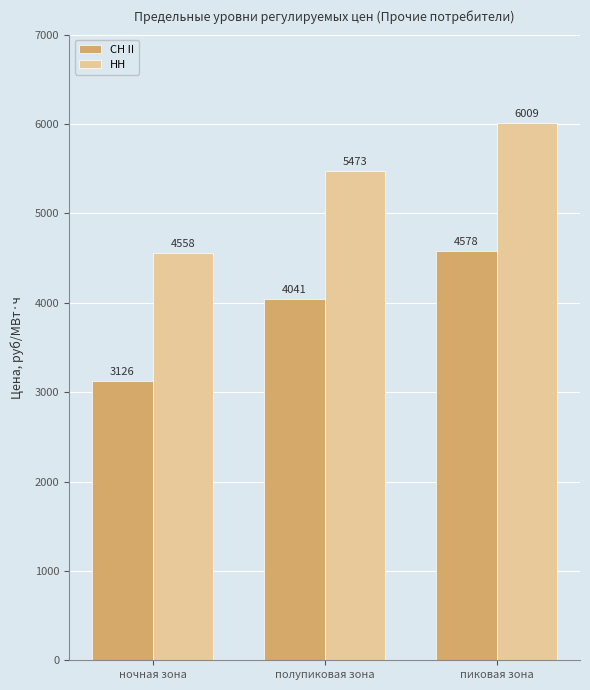

At how many categories does at least one series exceed 4306?

3